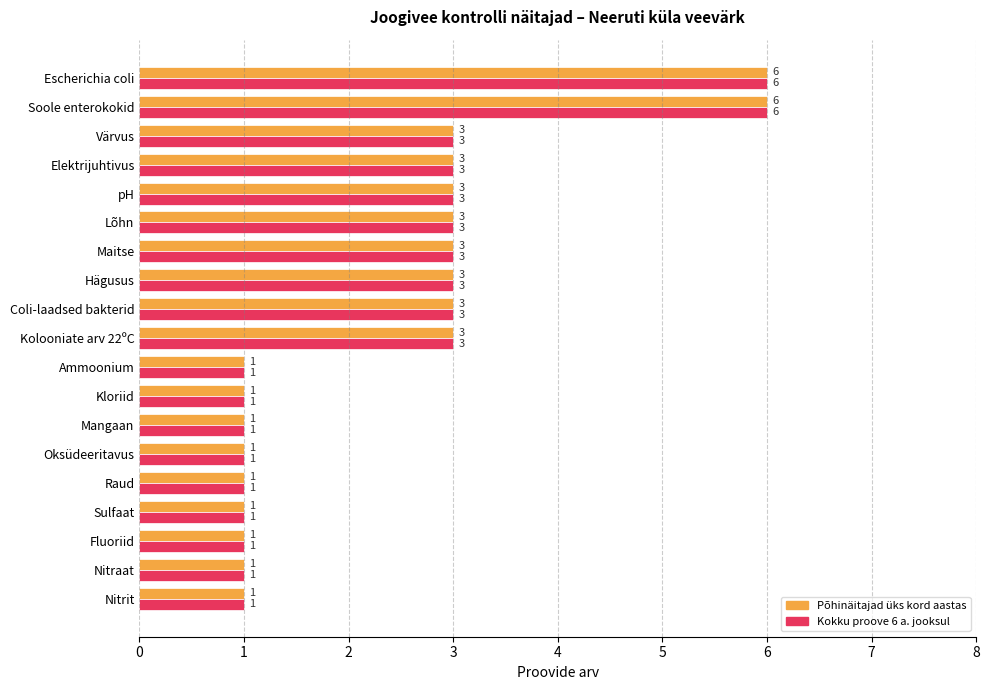

The Põhinäitajad üks kord aastas series shows 3 at Elektrijuhtivus. True or false?

True